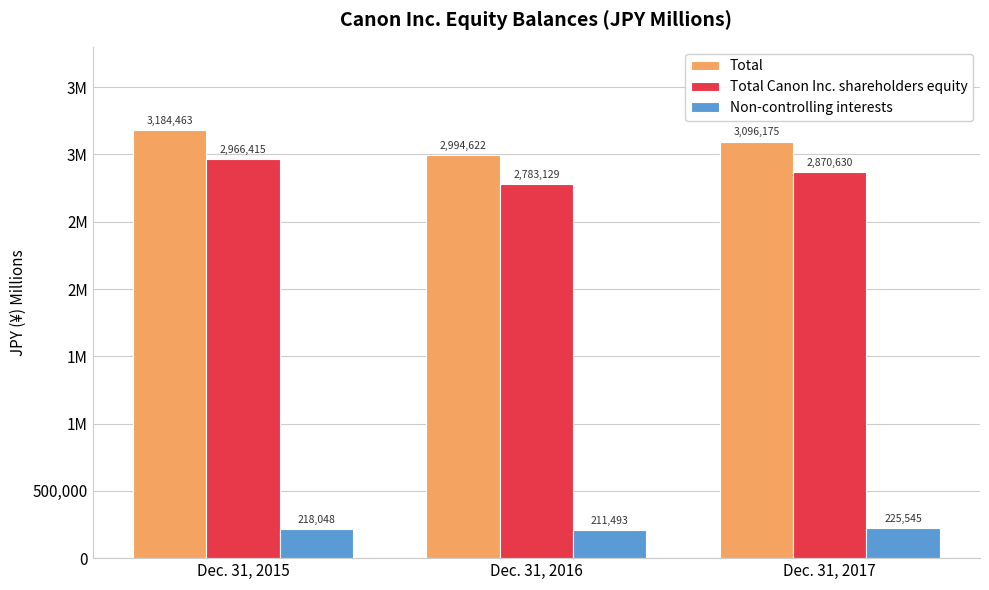

Are the bars horizontal?

No